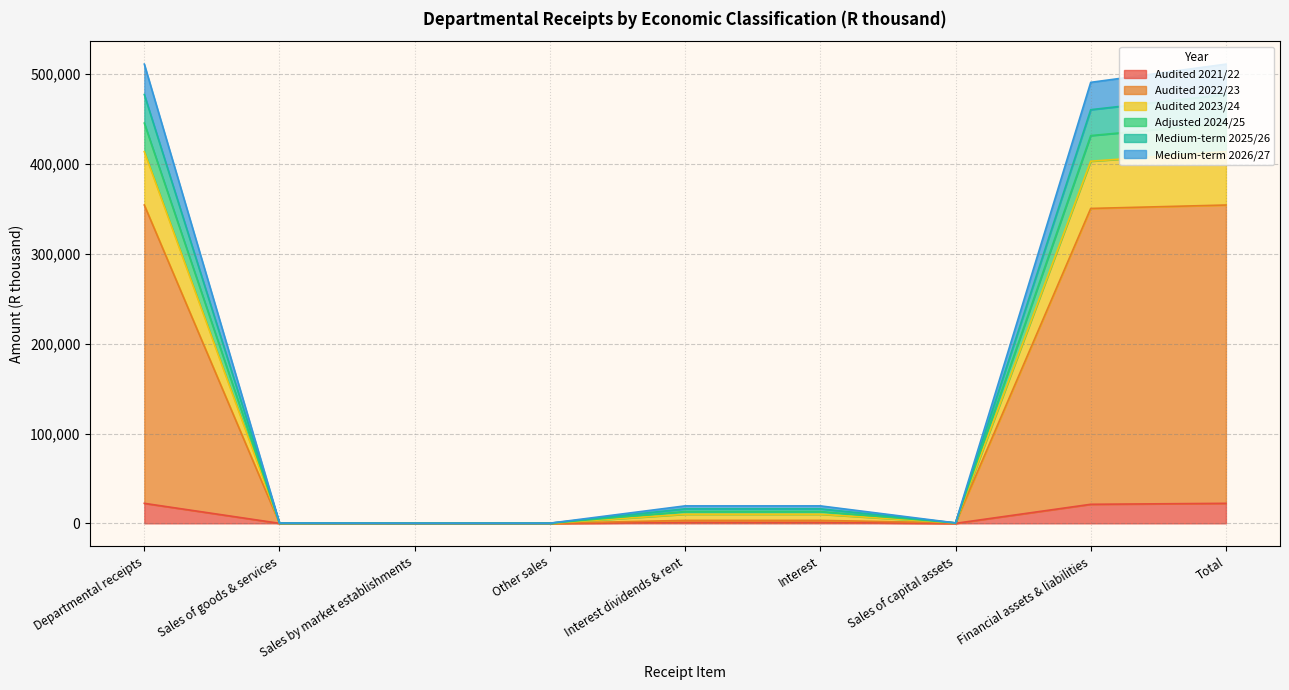

How many values in the Medium-term 2026/27 series are below 10145?

4